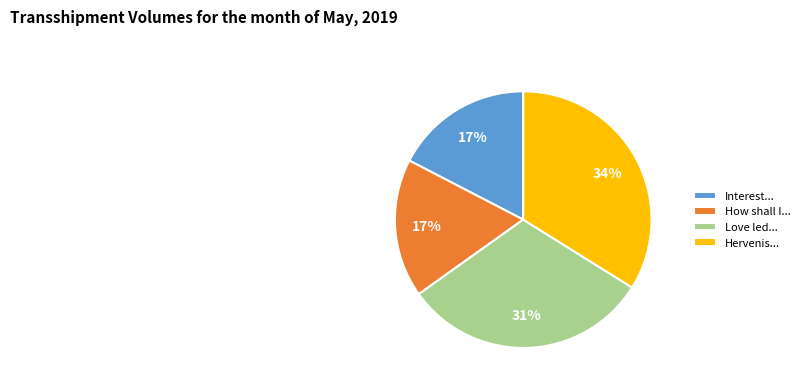

What is the ratio of the value at Love led... to the value at Interest...?

1.8